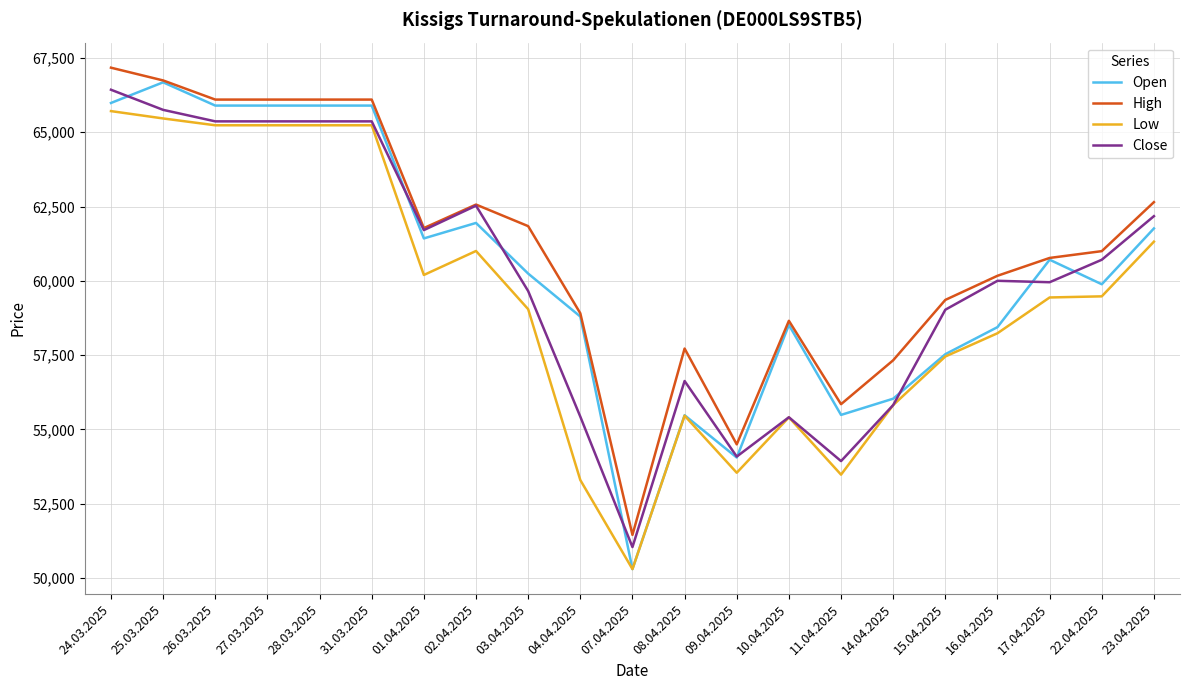

How many lines are shown in the chart?

4